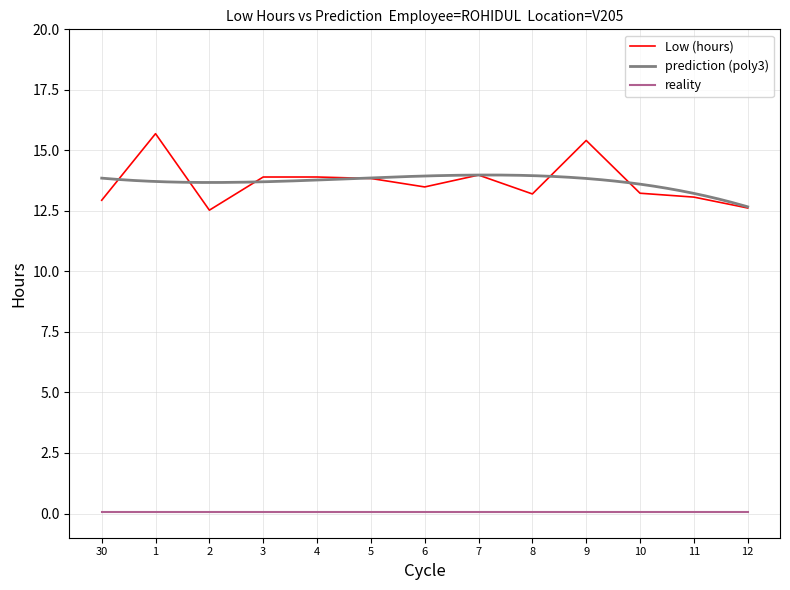

What is the sum of the values at 30 and 9?

28.4